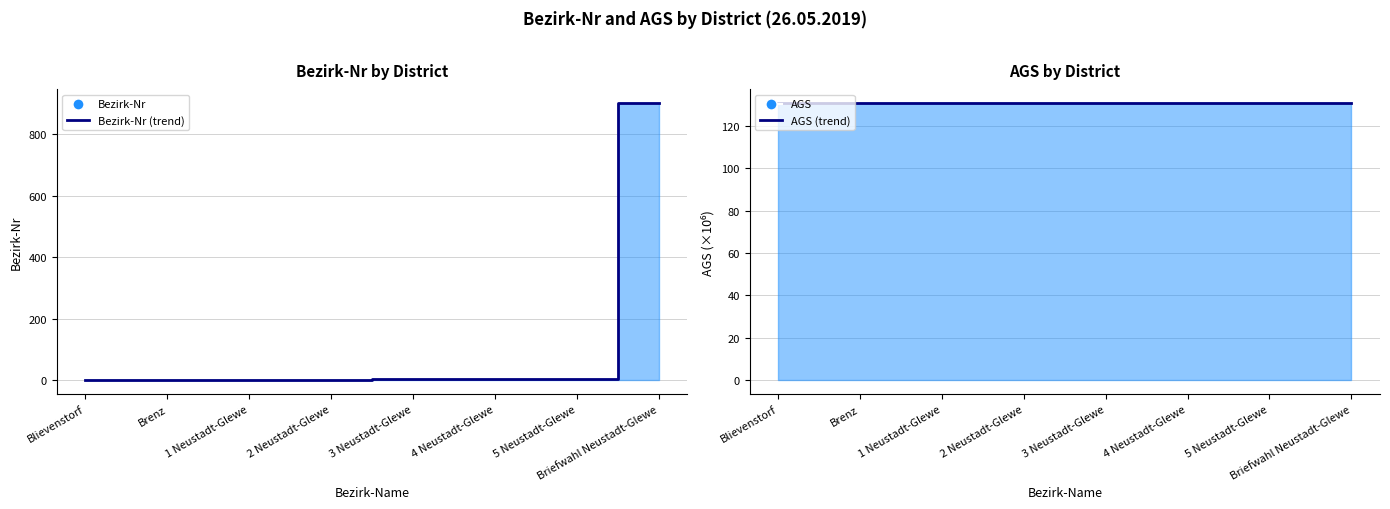

Reading right to left, transcribe all the data shown in this chart.

Bezirk-Nr (trend): Briefwahl Neustadt-Glewe=901.0	5 Neustadt-Glewe=5.0	4 Neustadt-Glewe=4.0	3 Neustadt-Glewe=3.0	2 Neustadt-Glewe=2.0	1 Neustadt-Glewe=1.0	Brenz=1.0	Blievenstorf=1.0
AGS (trend): Briefwahl Neustadt-Glewe=130.8	5 Neustadt-Glewe=130.8	4 Neustadt-Glewe=130.8	3 Neustadt-Glewe=130.8	2 Neustadt-Glewe=130.8	1 Neustadt-Glewe=130.8	Brenz=130.8	Blievenstorf=130.8